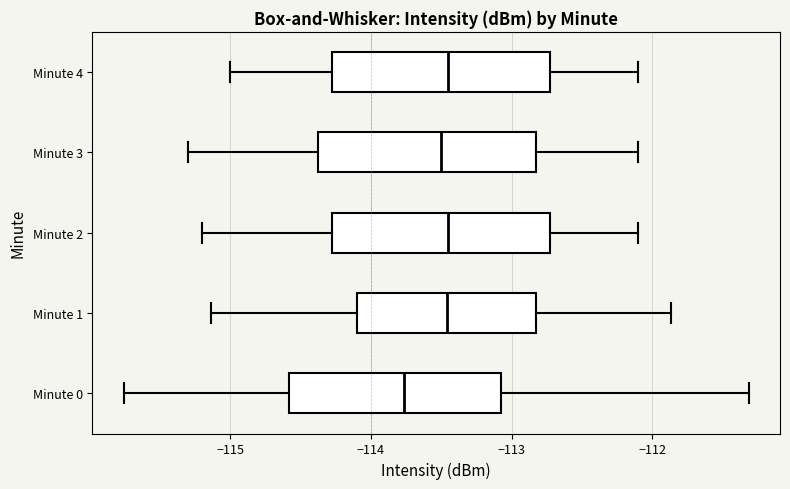

Reading bottom to top, transcribe this box plot: for each box, give where its median line is, the range the box spans, and where its two whiskers end, as read against the x-axis. The values are not printed on the chart, so give them approximately, as read against the axis.

Minute 0: median -113.8, box -114.6 to -113.1, whiskers -115.8 to -111.3
Minute 1: median -113.5, box -114.1 to -112.8, whiskers -115.1 to -111.9
Minute 2: median -113.4, box -114.3 to -112.7, whiskers -115.2 to -112.1
Minute 3: median -113.5, box -114.4 to -112.8, whiskers -115.3 to -112.1
Minute 4: median -113.4, box -114.3 to -112.7, whiskers -115.0 to -112.1